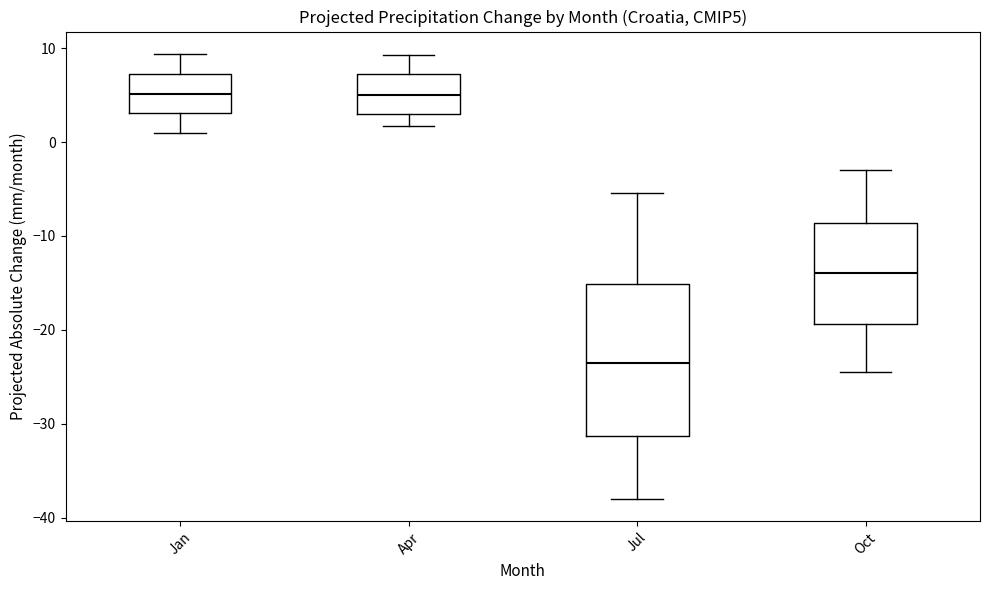

Where does the upper whisker of the box for Apr end on the y-axis? The values are not printed on the chart, so give them approximately, as read against the axis.

9